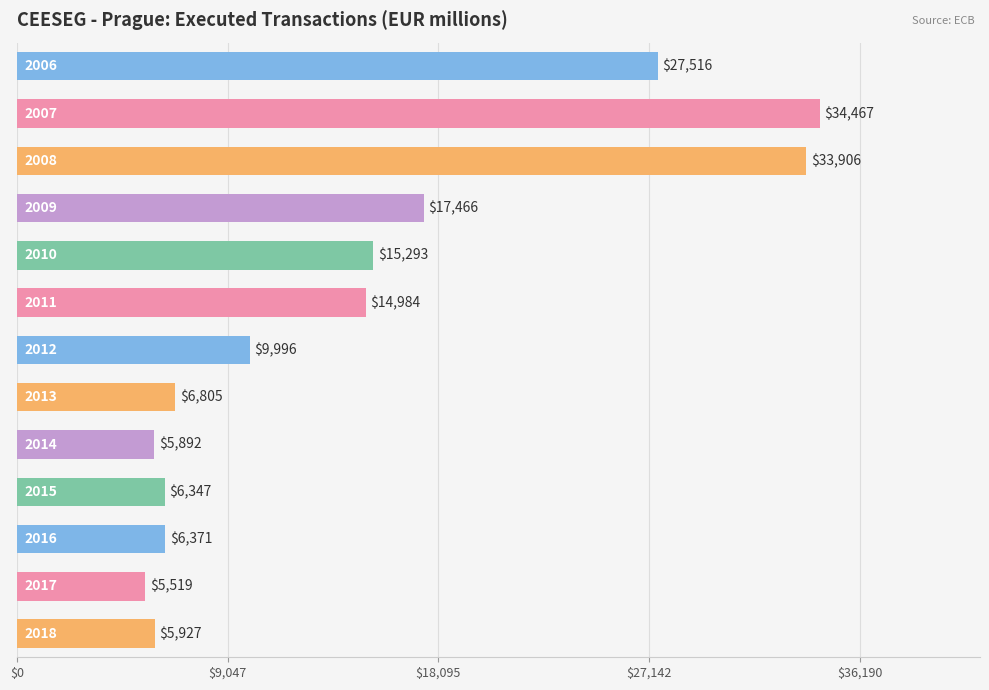

What is the minimum value shown in the chart?

5518.6